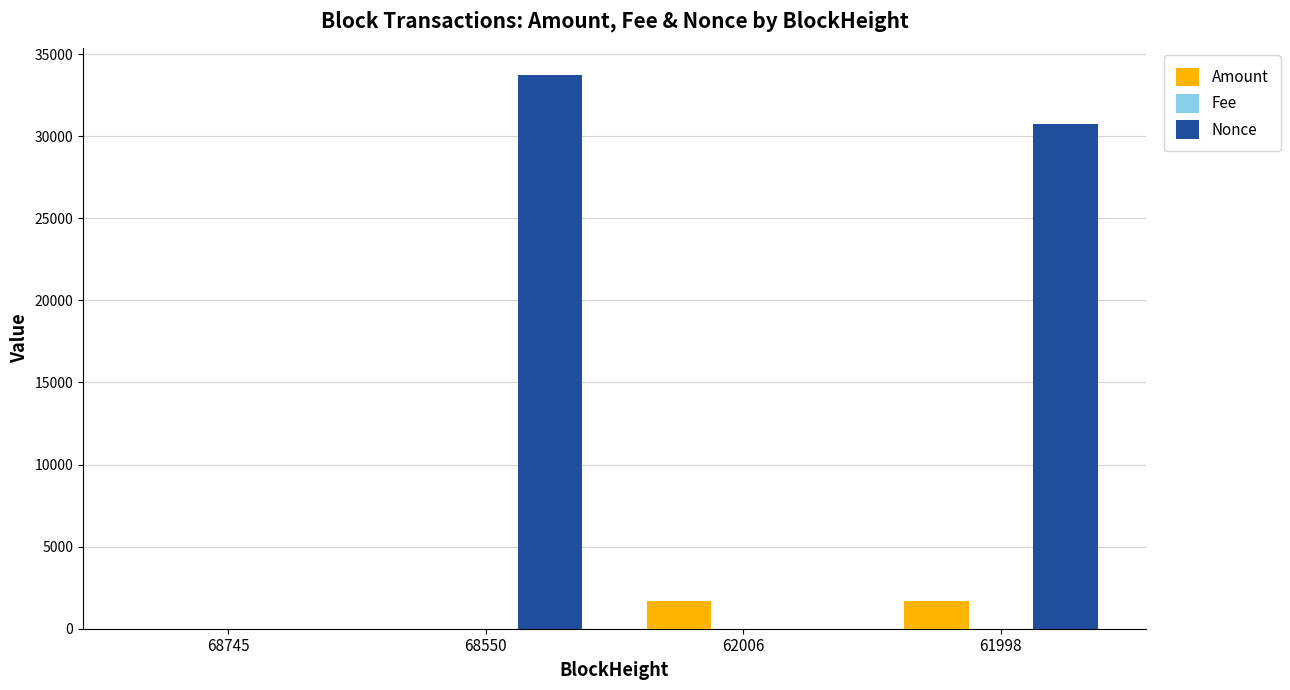

Is the value of Nonce at 62006 greater than the value of Amount at 62006?

No